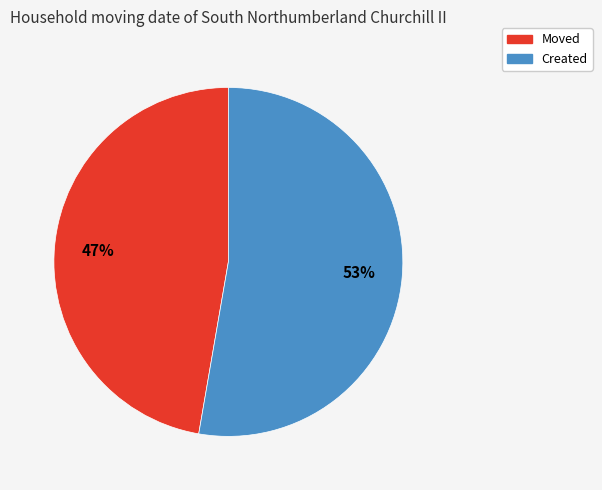

To the nearest percent, what is the combined percentage of Created and Moved?

100%